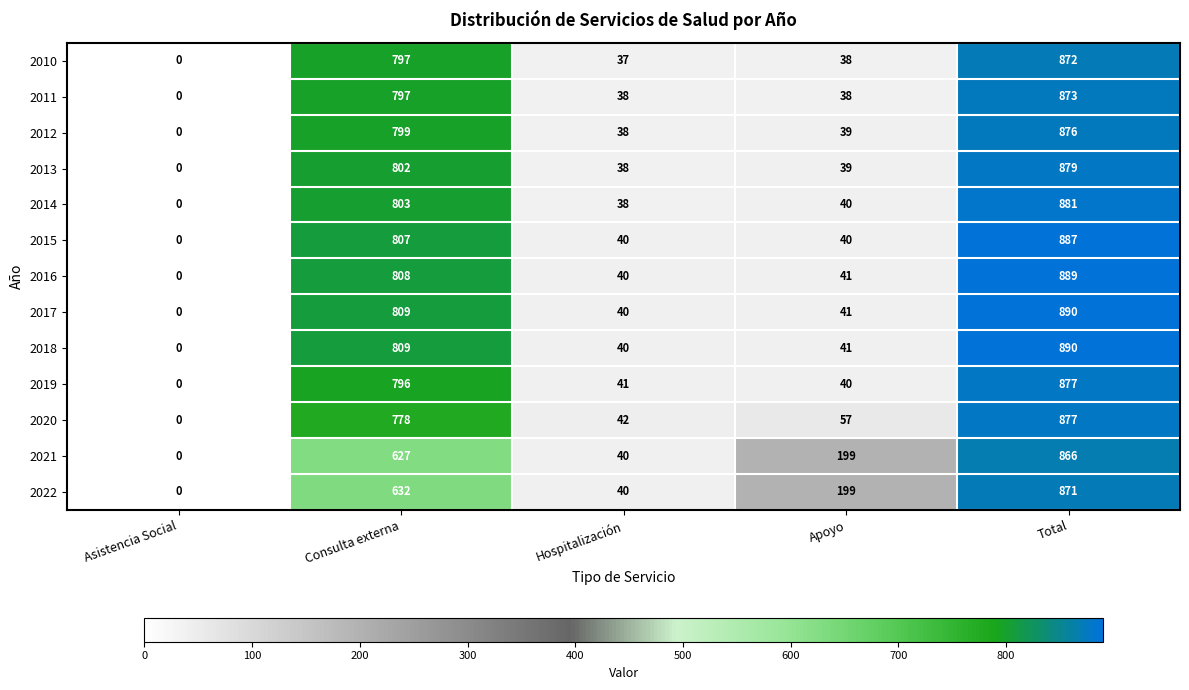

Count the number of categories in the chart.

5